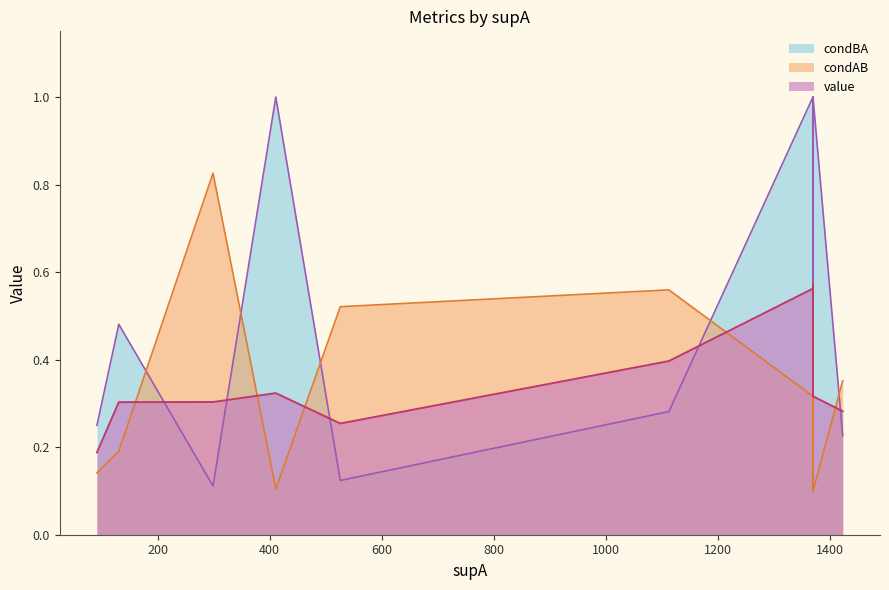

True or false: value has a value of 0.5 at 1369.

False